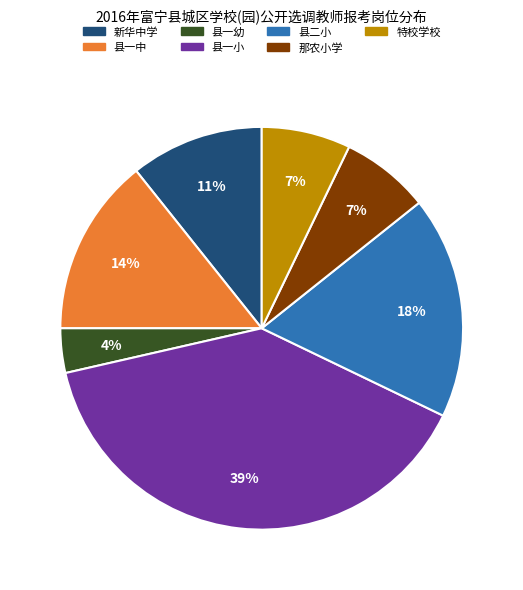

Which category has the biggest portion of the pie?

县一小